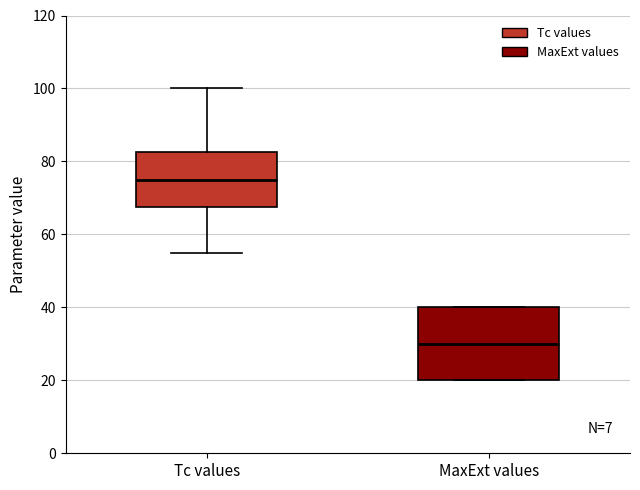

Reading left to right, transcribe this box plot: for each box, give where its median line is, the range the box spans, and where its two whiskers end, as read against the y-axis. The values are not printed on the chart, so give them approximately, as read against the axis.

Tc values: median 76, box 68 to 82, whiskers 56 to 100
MaxExt values: median 30, box 20 to 40, whiskers 20 to 40